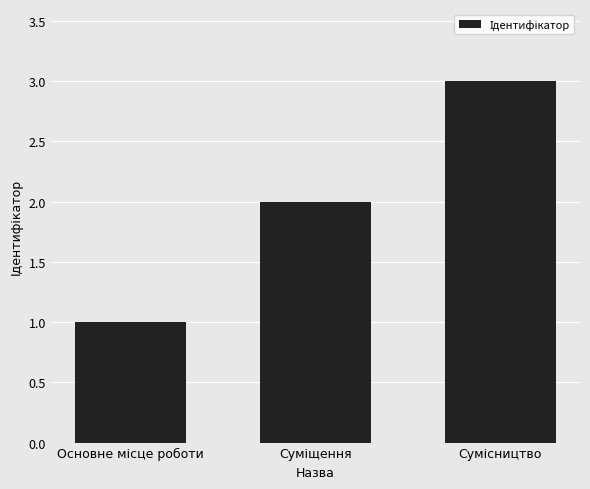

How many bars are there in total?

3